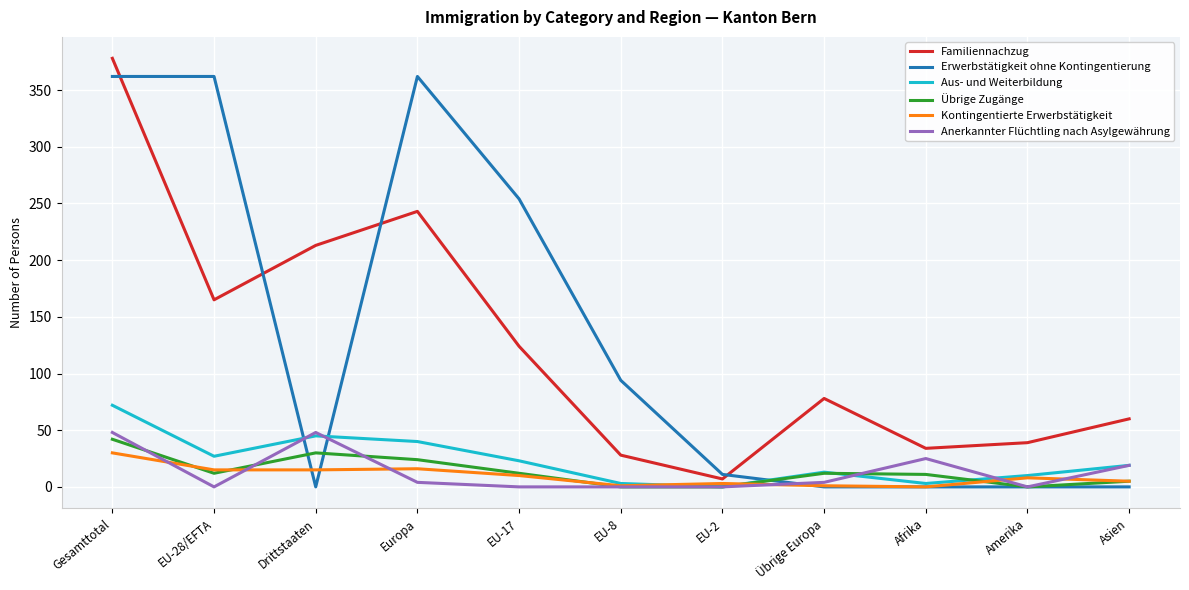

Where is Erwerbstätigkeit ohne Kontingentierung nearest to the value 181?

EU-17